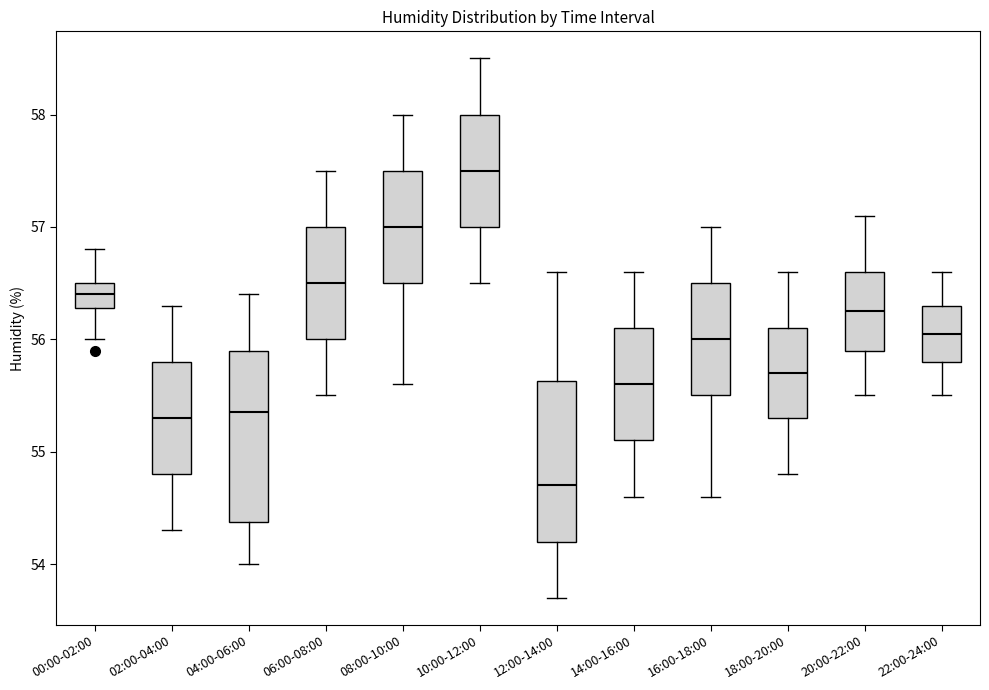

Which box's median line is the highest?

10:00-12:00